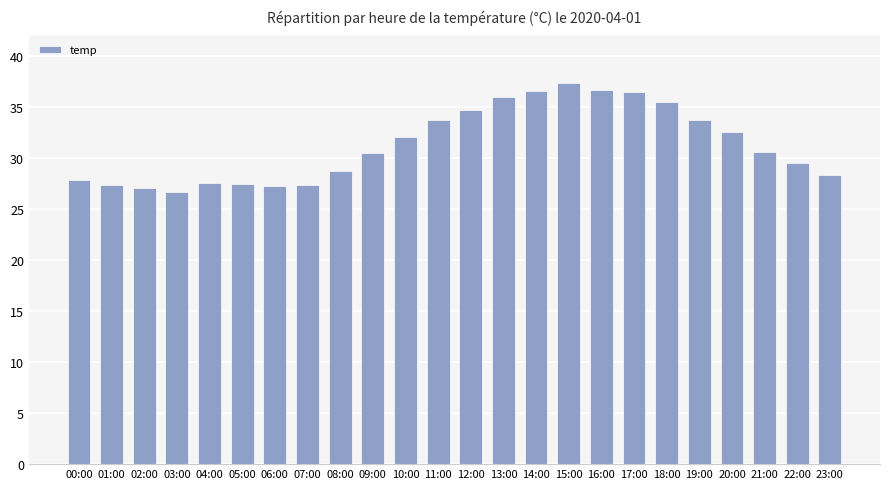

What is the minimum value shown in the chart?

26.7